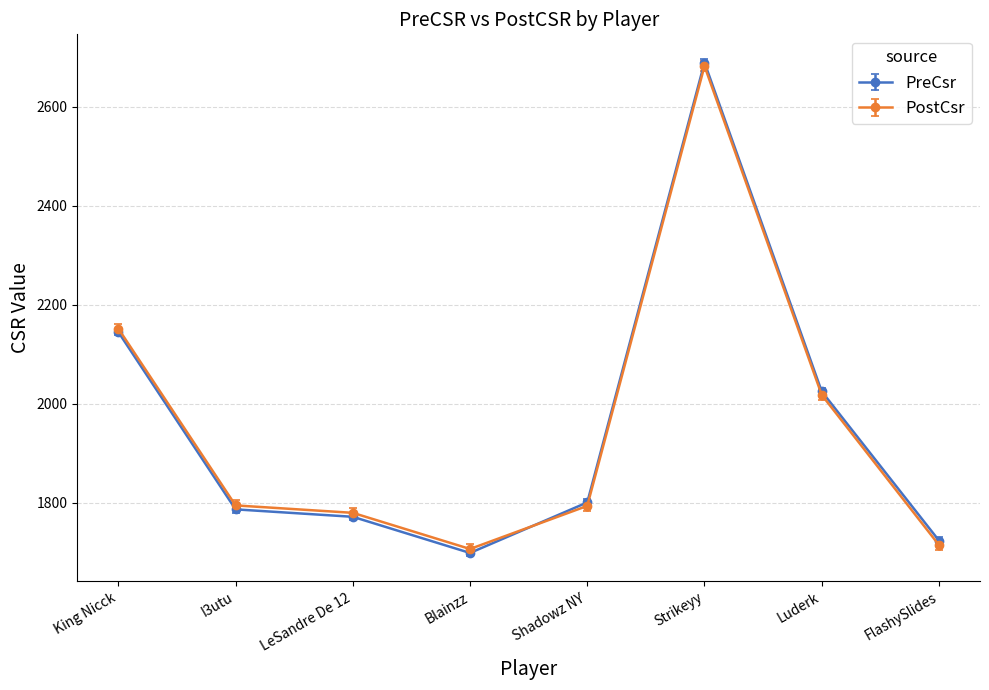

What is the smallest value displayed?

1699